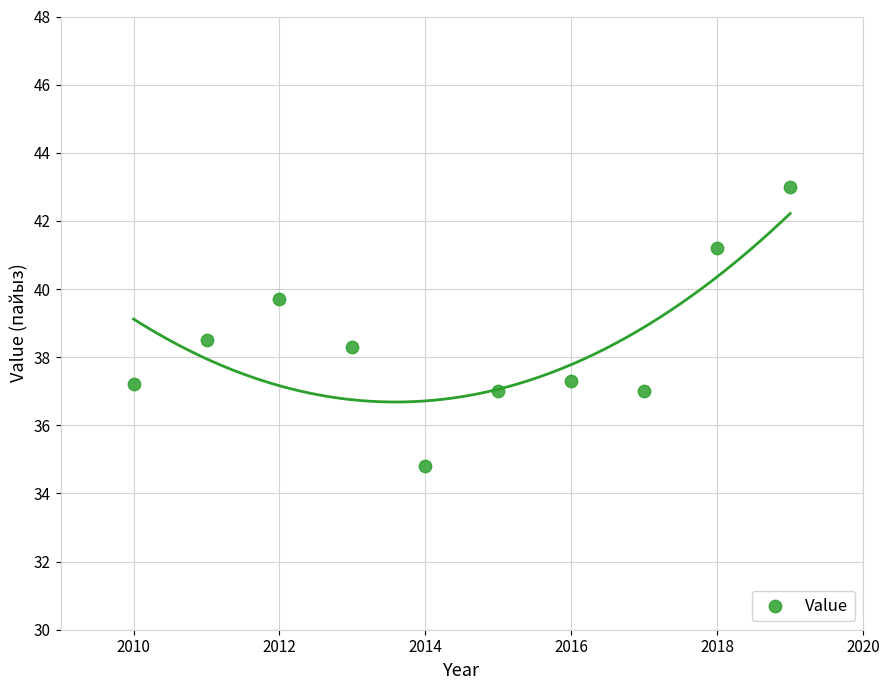

What Y value in the scatter plot is closest to 38?

38.3